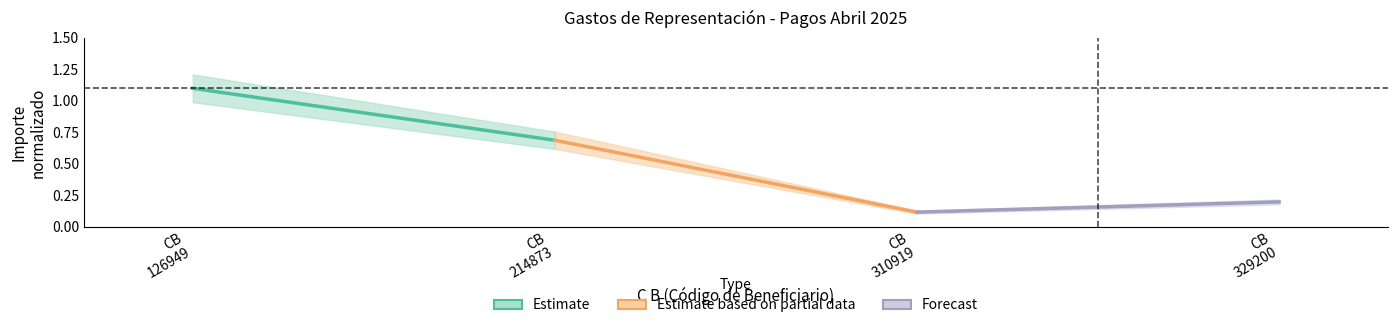

List the series in order of their peak value, highest first.

Estimate, Estimate based on partial data, Forecast